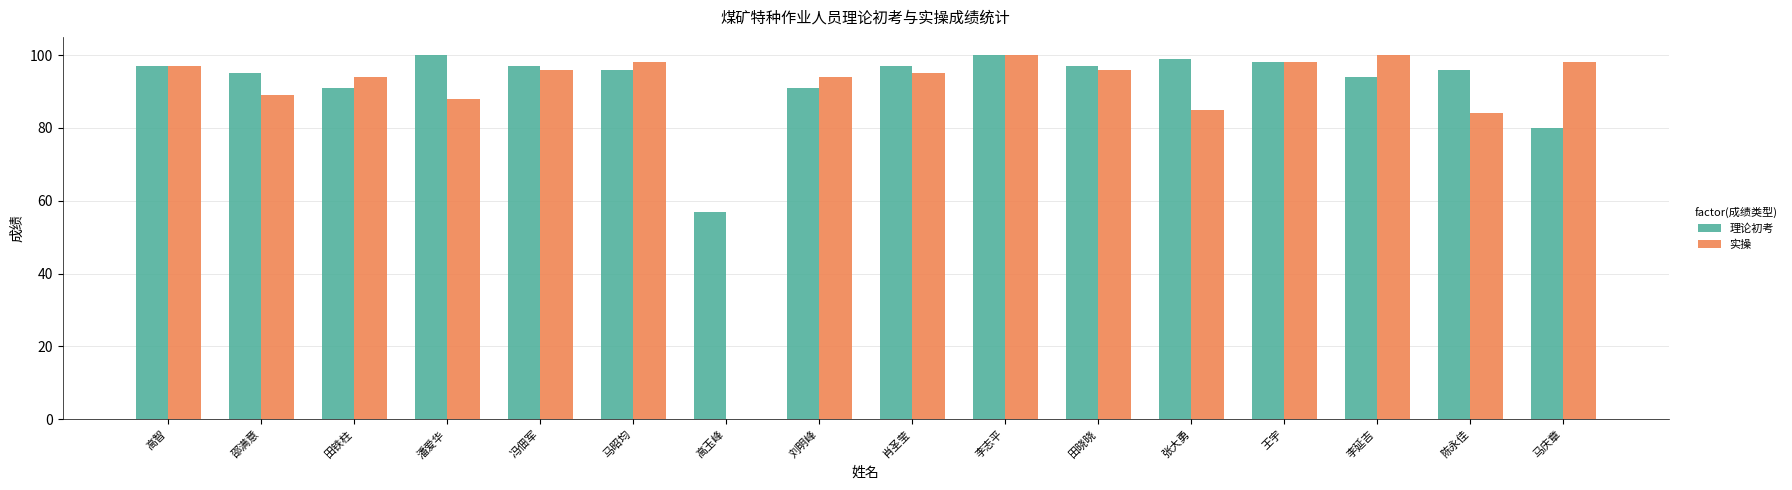

At which label is 理论初考 closest to 78?

马庆章